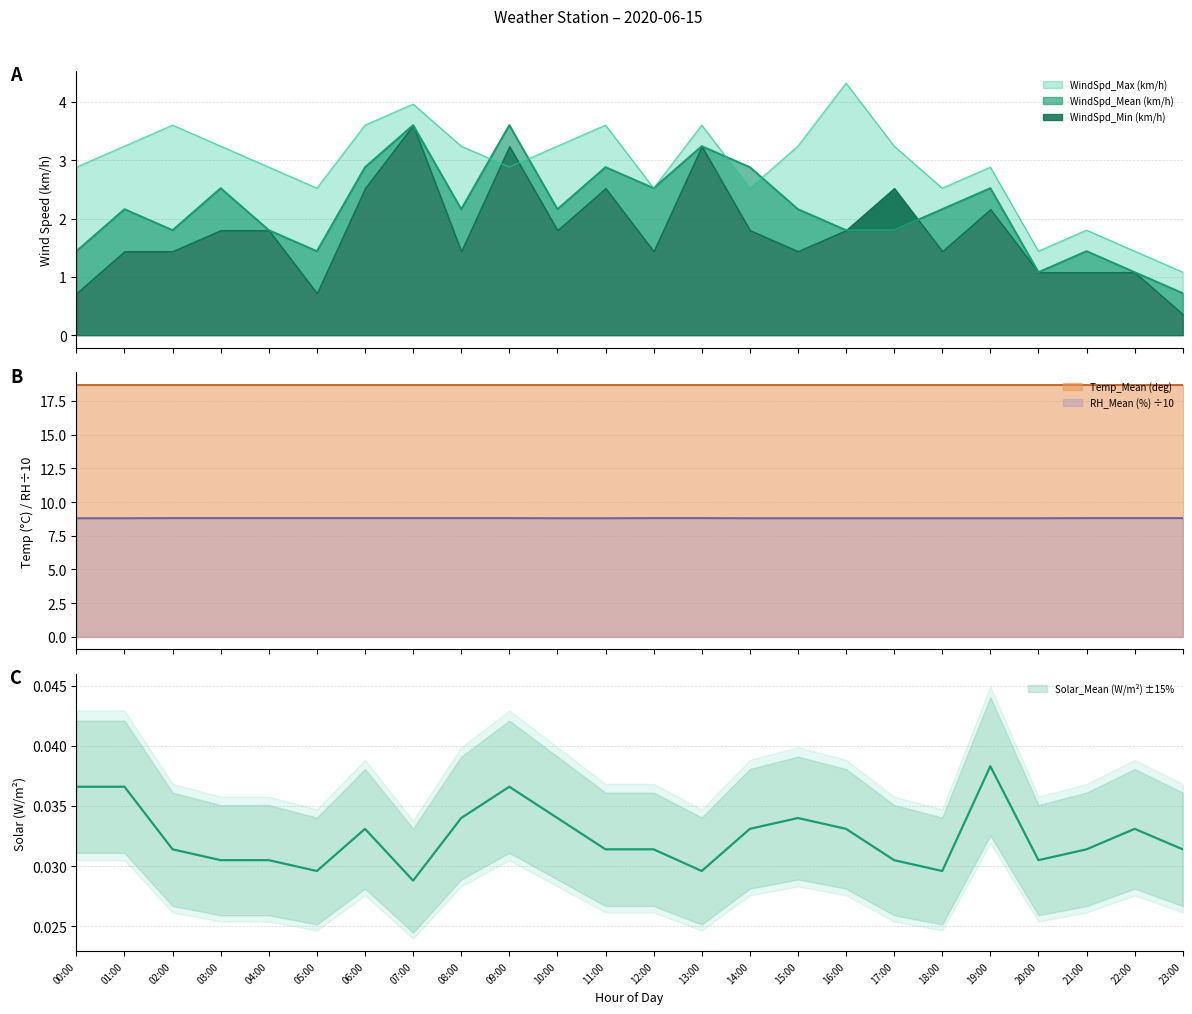

How many interior local valleys does the WindSpd_Max (km/h) series have?

6